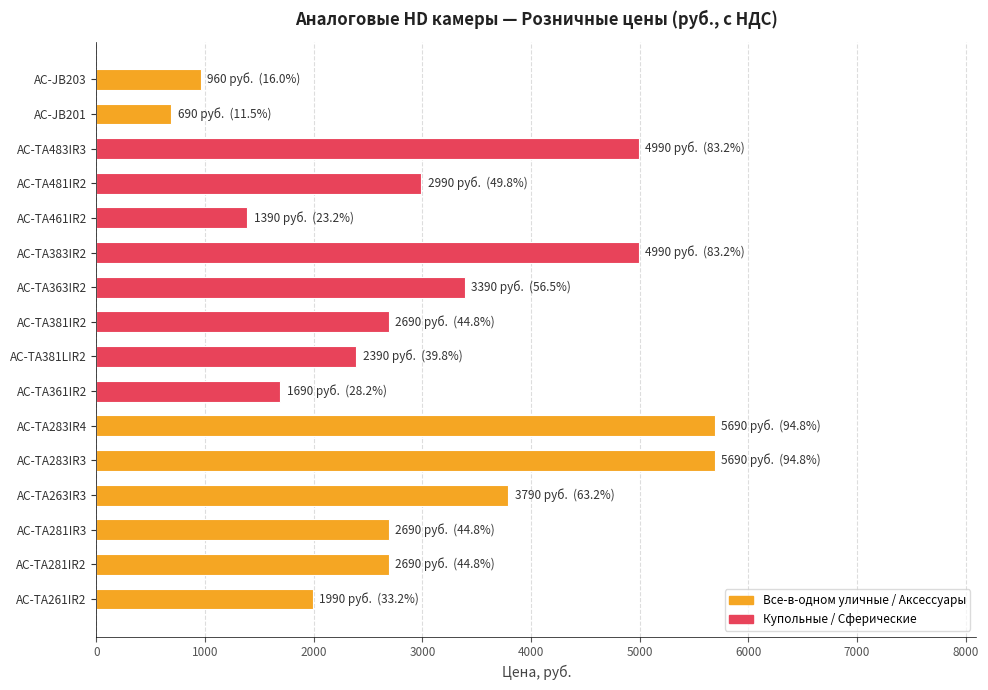

Does the chart contain any negative values?

No